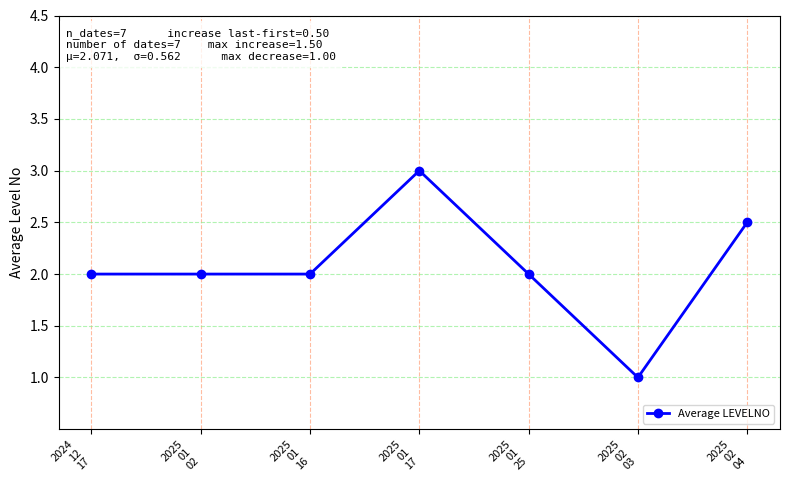

What is the value of the 3rd point from the left?

2.0